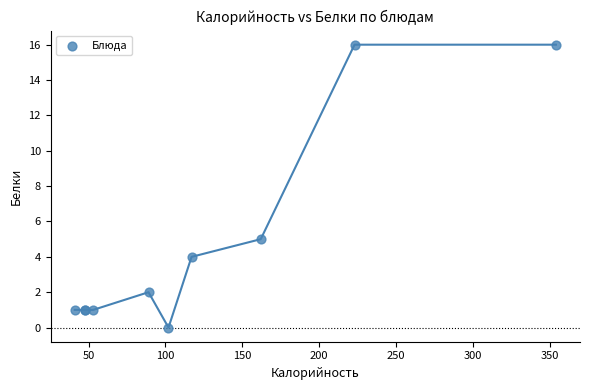

What Y value in the scatter plot is closest to 8?

5